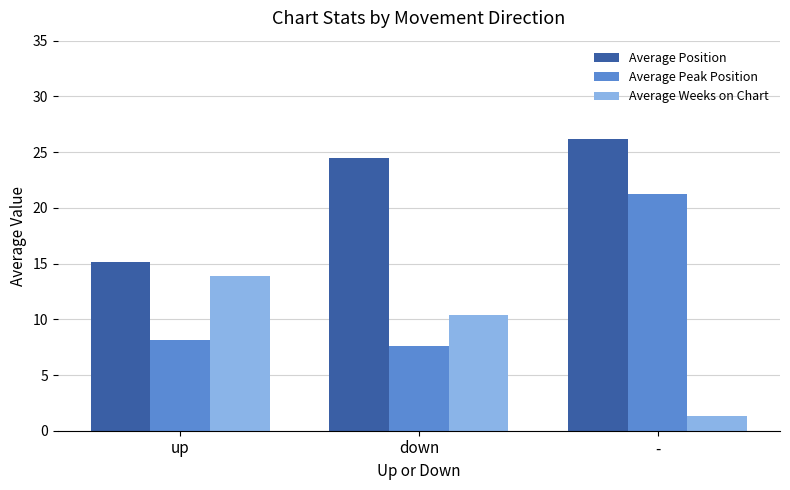

Reading left to right, what are all the values shown in this chart?

Average Position: 15.1	24.5	26.2
Average Peak Position: 8.1	7.6	21.3
Average Weeks on Chart: 13.8	10.4	1.4